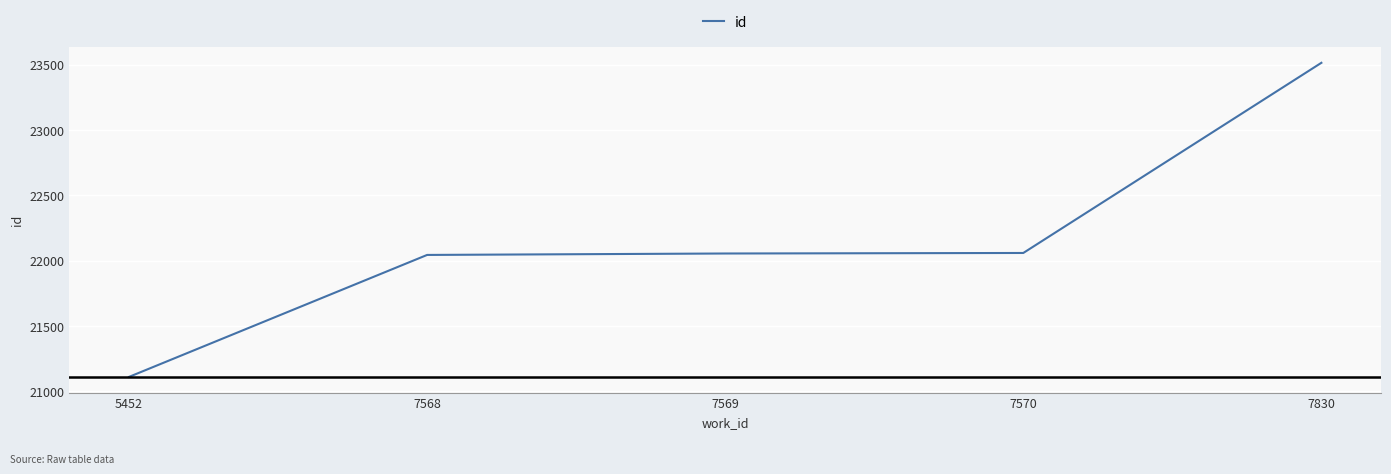

What is the change in value from 7570 to 7830?

+1455